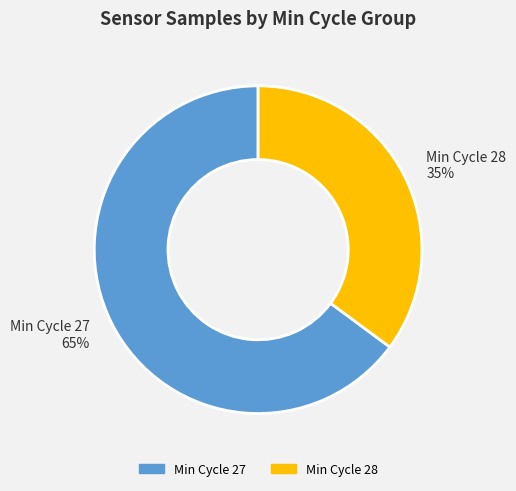

What is the largest slice in the pie chart?

Min Cycle 27